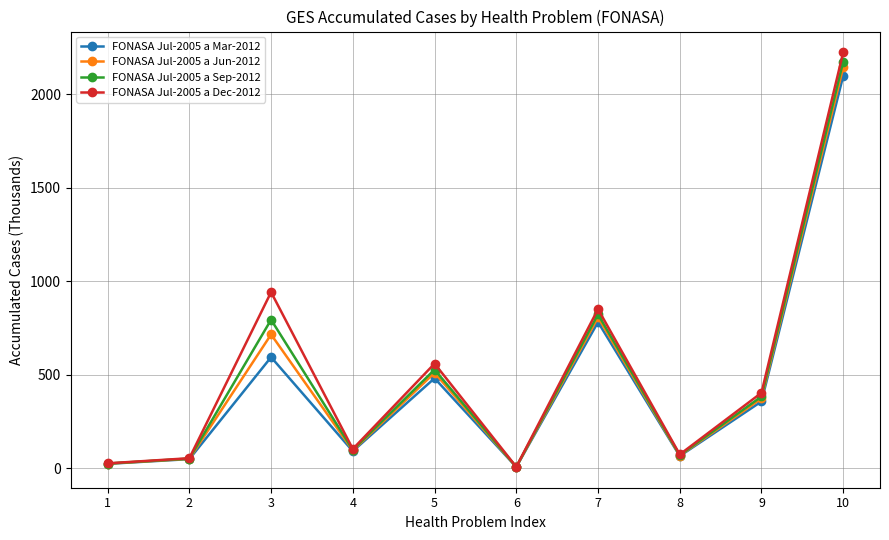

What is the lowest value of the FONASA Jul-2005 a Sep-2012 series?

7.3